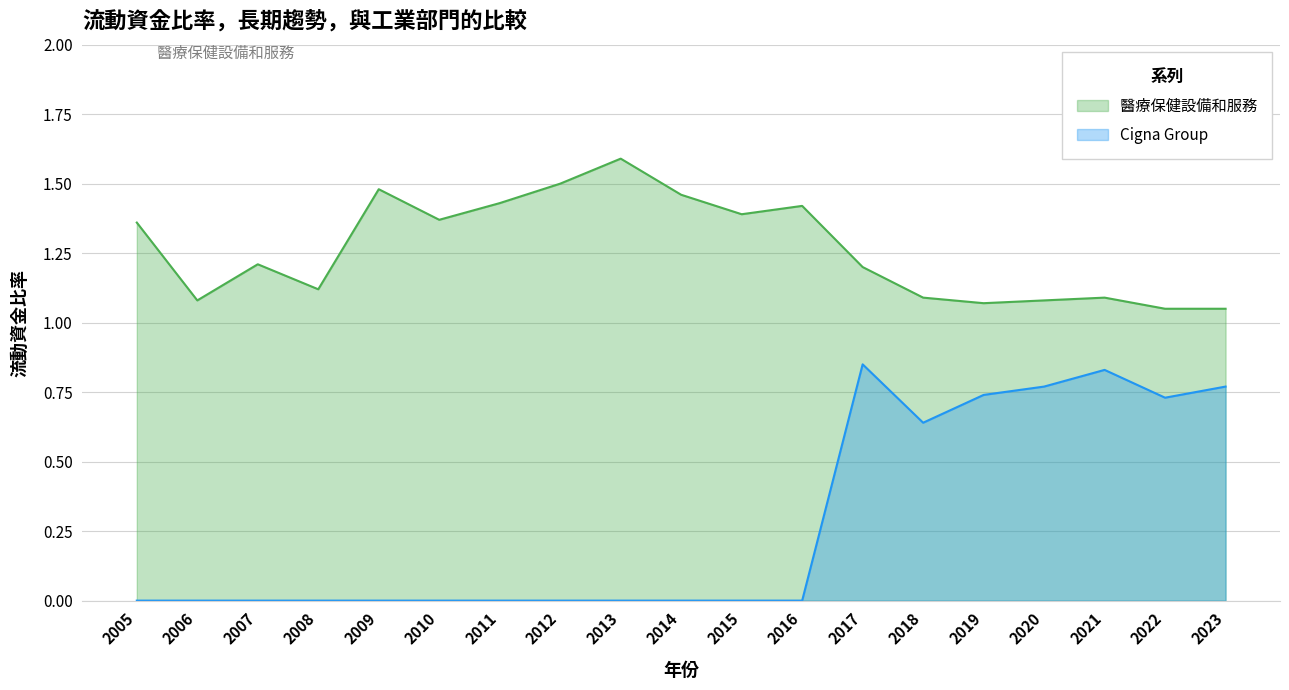

What are all the series names shown in the legend?

醫療保健設備和服務, Cigna Group